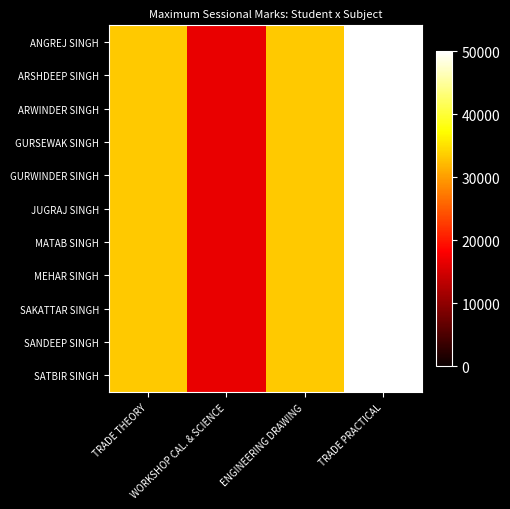

Rank the series at WORKSHOP CAL. & SCIENCE from highest to lowest value.

ANGREJ SINGH, ARSHDEEP SINGH, ARWINDER SINGH, GURSEWAK SINGH, GURWINDER SINGH, JUGRAJ SINGH, MATAB SINGH, MEHAR SINGH, SAKATTAR SINGH, SANDEEP SINGH, SATBIR SINGH